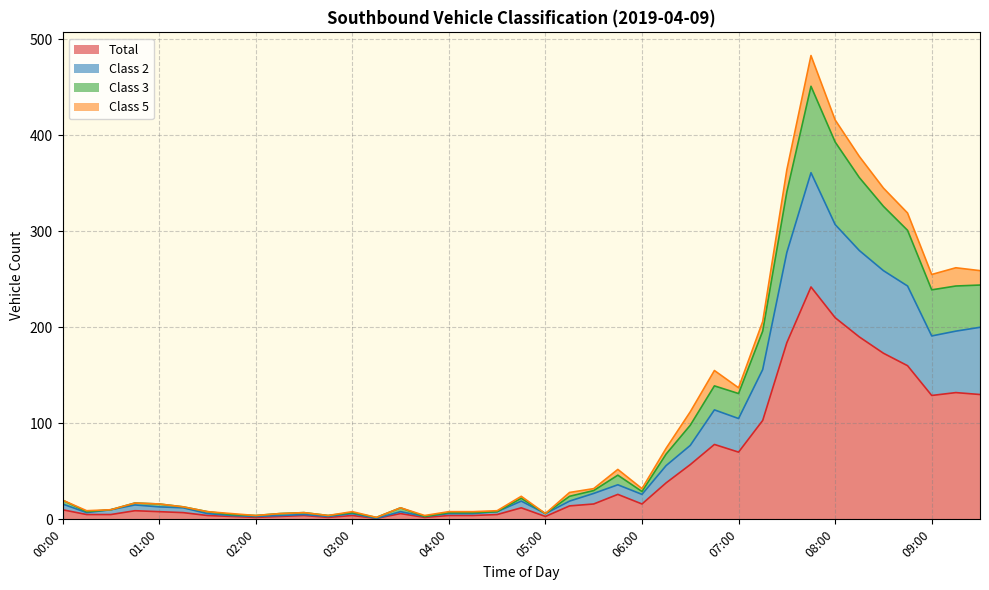

Does the chart display data point markers on the line(s)?

No